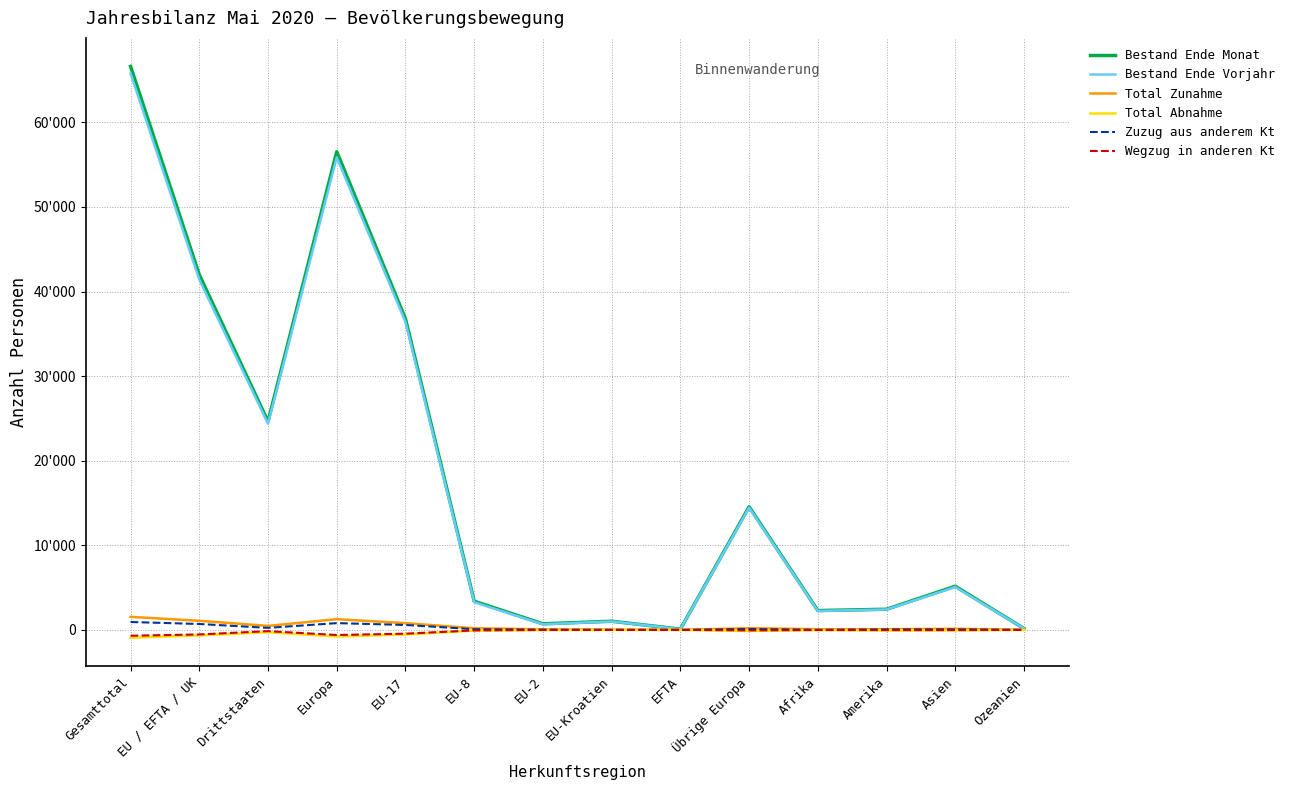

What are all the series names shown in the legend?

Bestand Ende Monat, Bestand Ende Vorjahr, Total Zunahme, Total Abnahme, Zuzug aus anderem Kt, Wegzug in anderen Kt